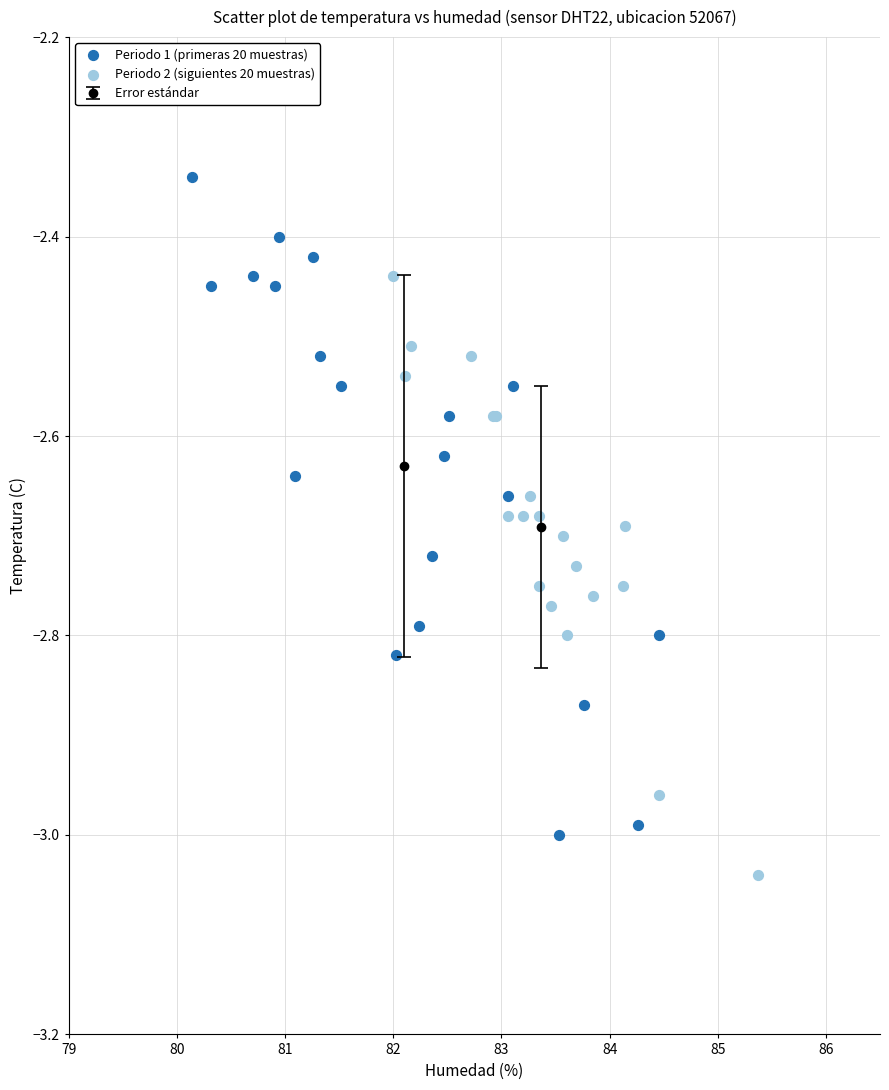

Which series contains the highest Y value?

Periodo 1 (primeras 20 muestras)